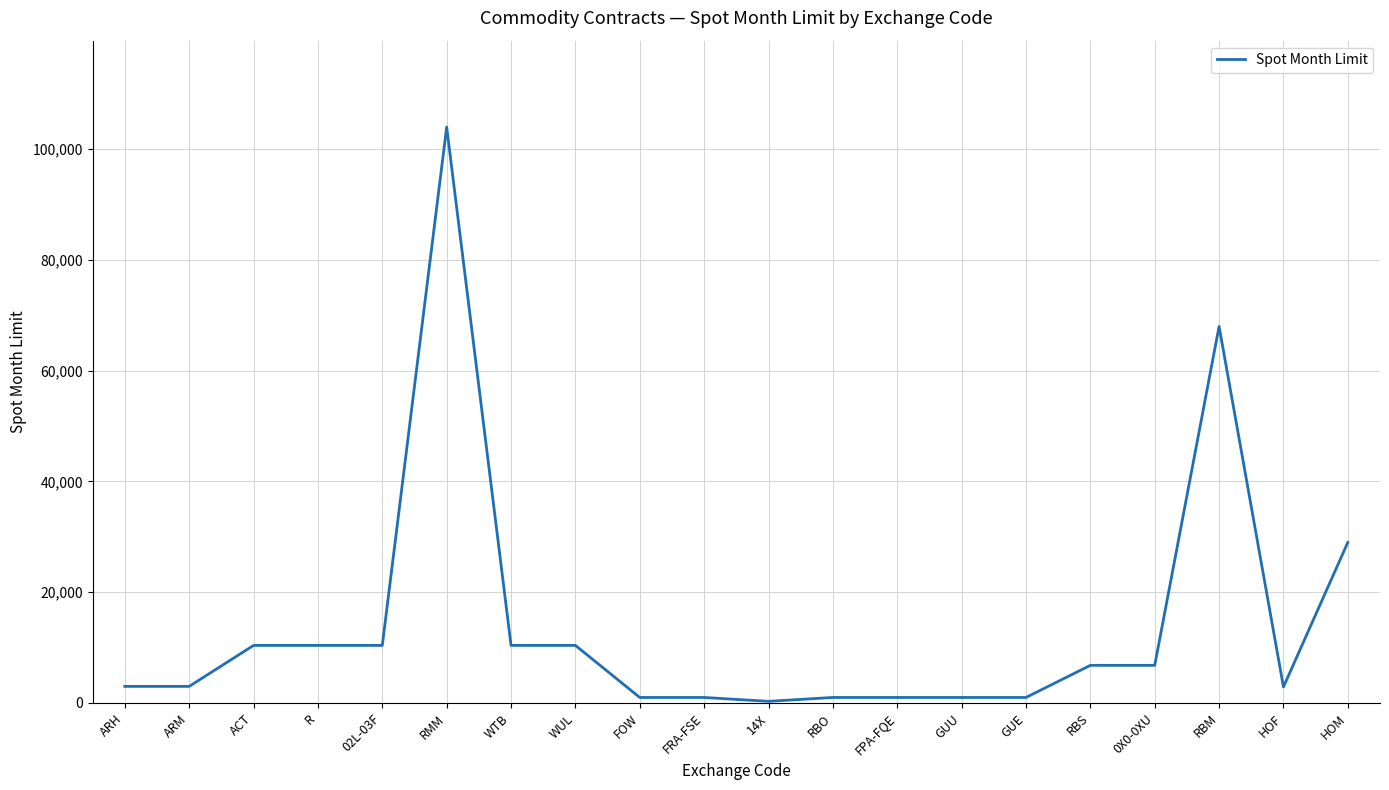

What is the smallest value displayed?

300